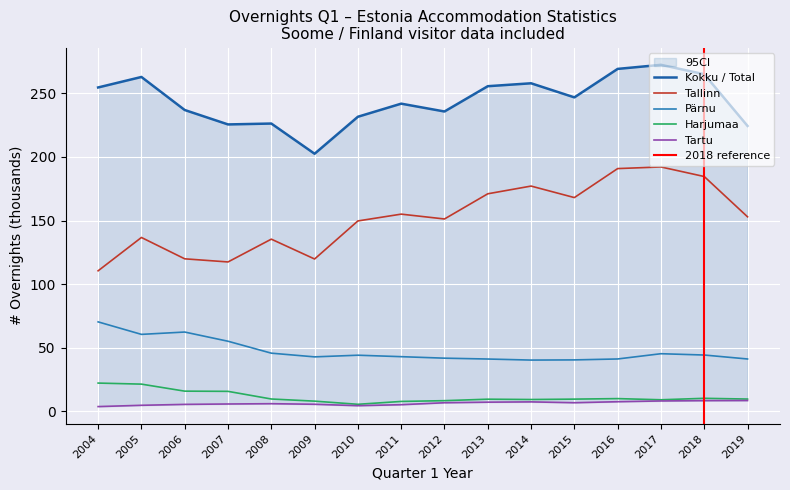

True or false: Kokku / Total has a value of 231.6 at 2010.

True